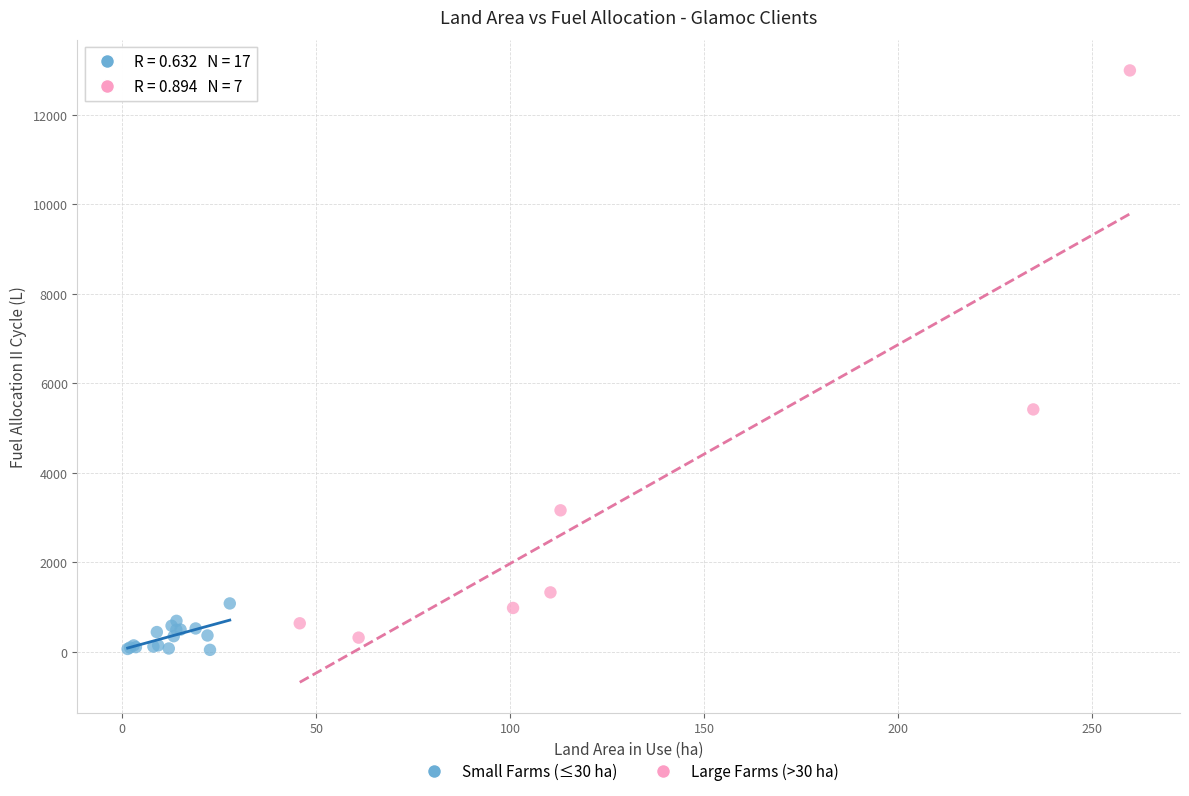

Which series has the largest Y range (max minus min)?

Large Farms (>30 ha)